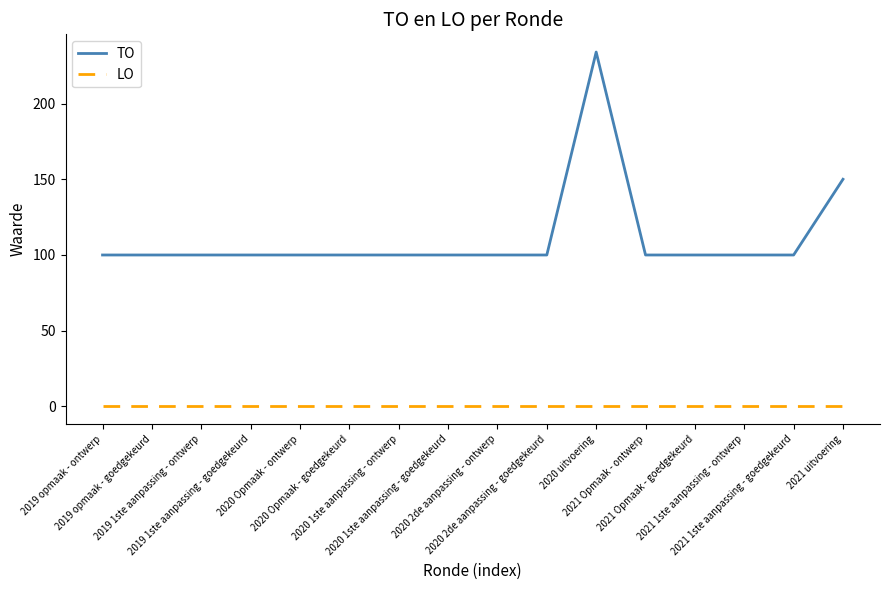

Reading left to right, extract all data points from this chart.

TO: 100	100	100	100	100	100	100	100	100	100	234	100	100	100	100	150
LO: 0	0	0	0	0	0	0	0	0	0	0	0	0	0	0	0